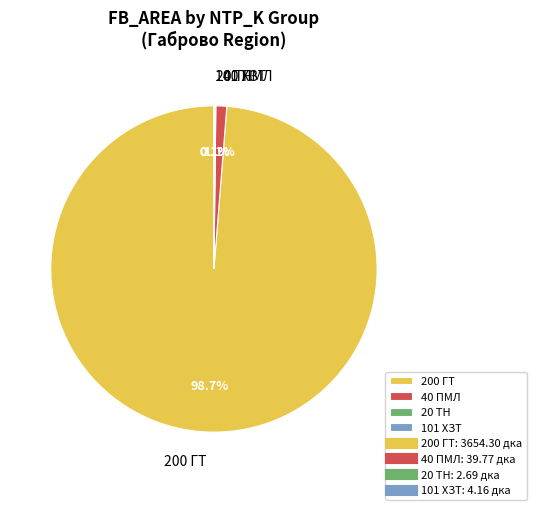

What portion of the pie excludes 40 ПМЛ?

98.9%